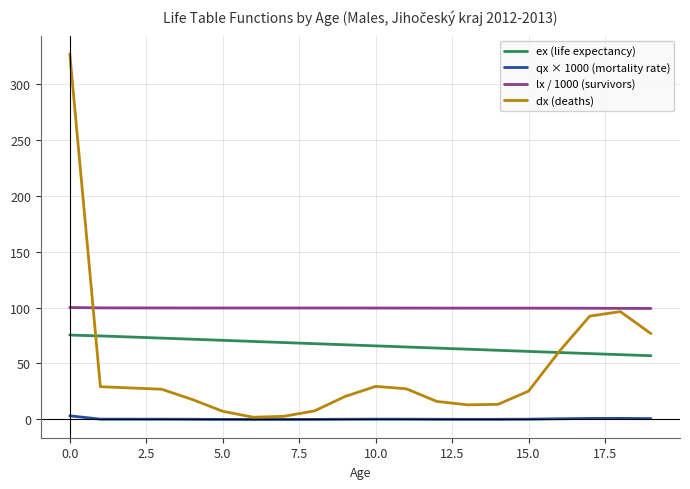

List the series in order of their overall mean, highest first.

lx / 1000 (survivors), ex (life expectancy), dx (deaths), qx × 1000 (mortality rate)